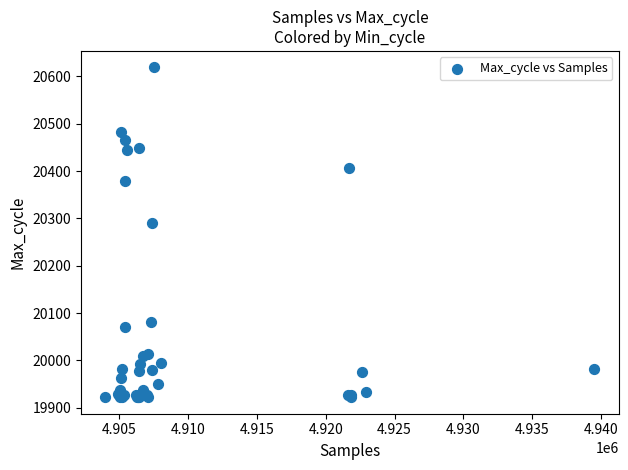

What Y value in the scatter plot is closest to 20270?

20291